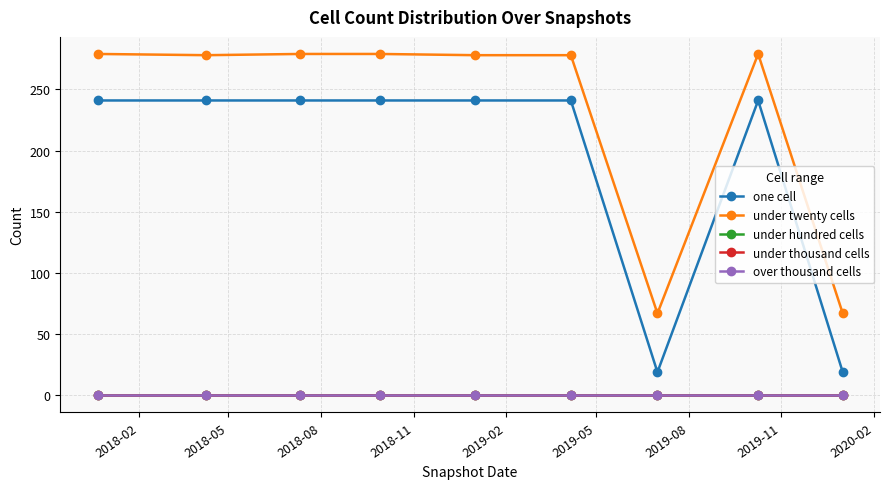

Is this an area chart (filled region under the line)?

No